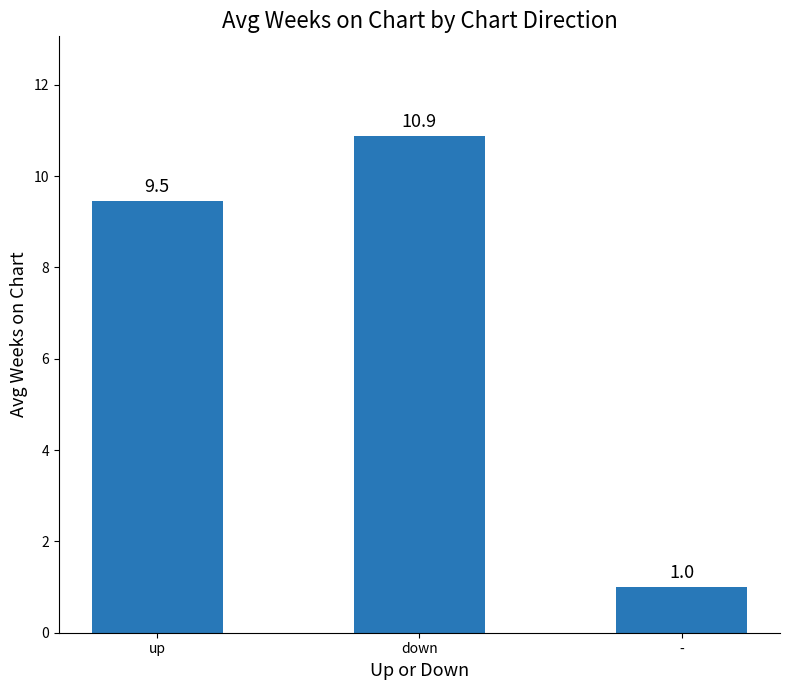

Rank the categories by value from highest to lowest.

down, up, -